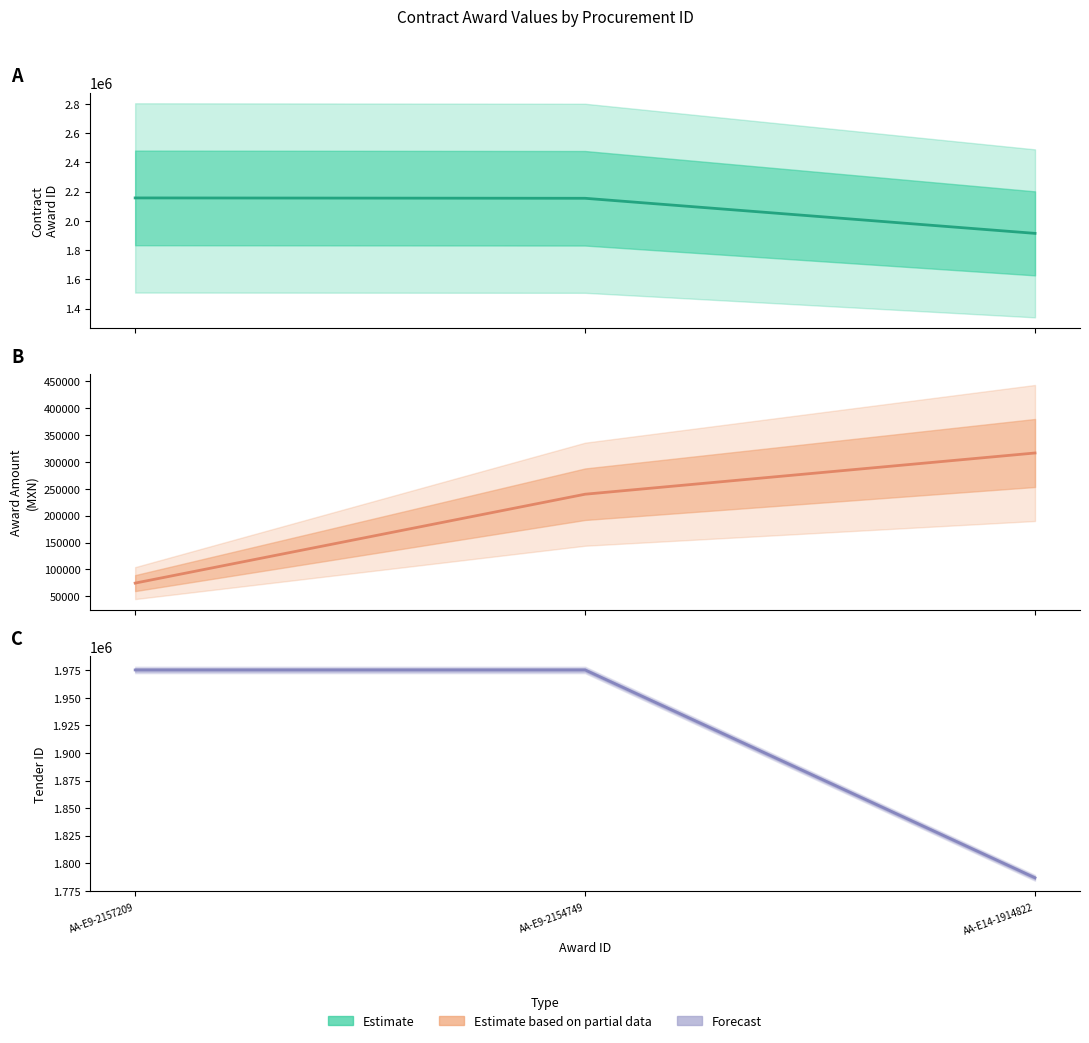

Which category has the lowest value across all series?

AA-E9-2157209